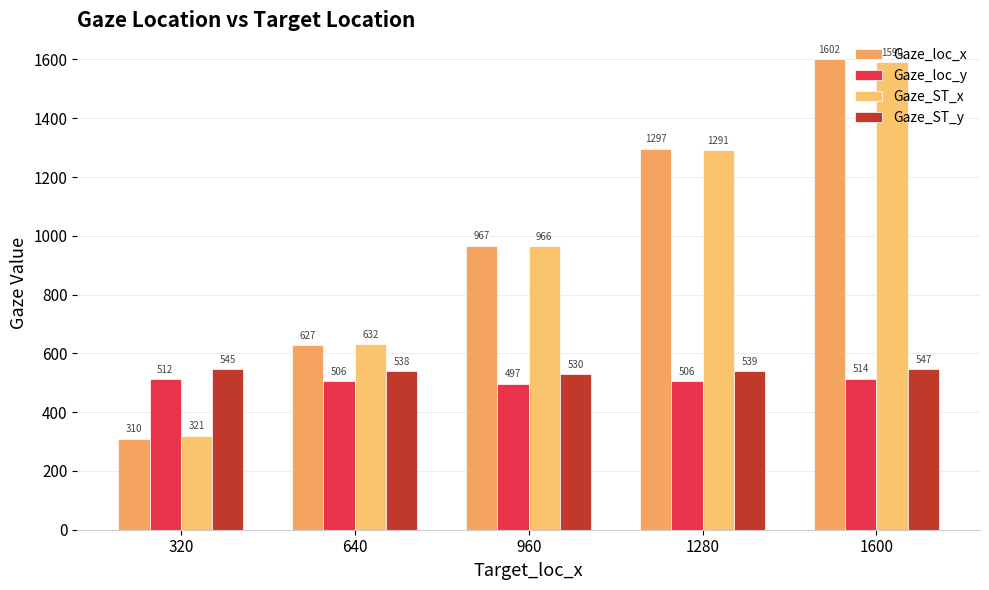

What is the maximum value for Gaze_loc_x?

1602.0